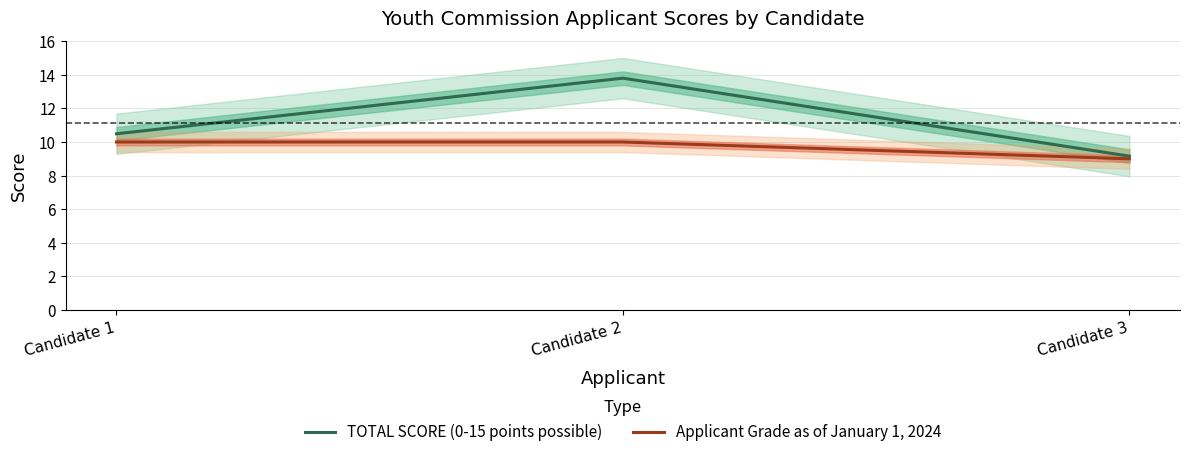

What is the difference between the TOTAL SCORE (0-15 points possible) values at Candidate 2 and Candidate 1?

3.3